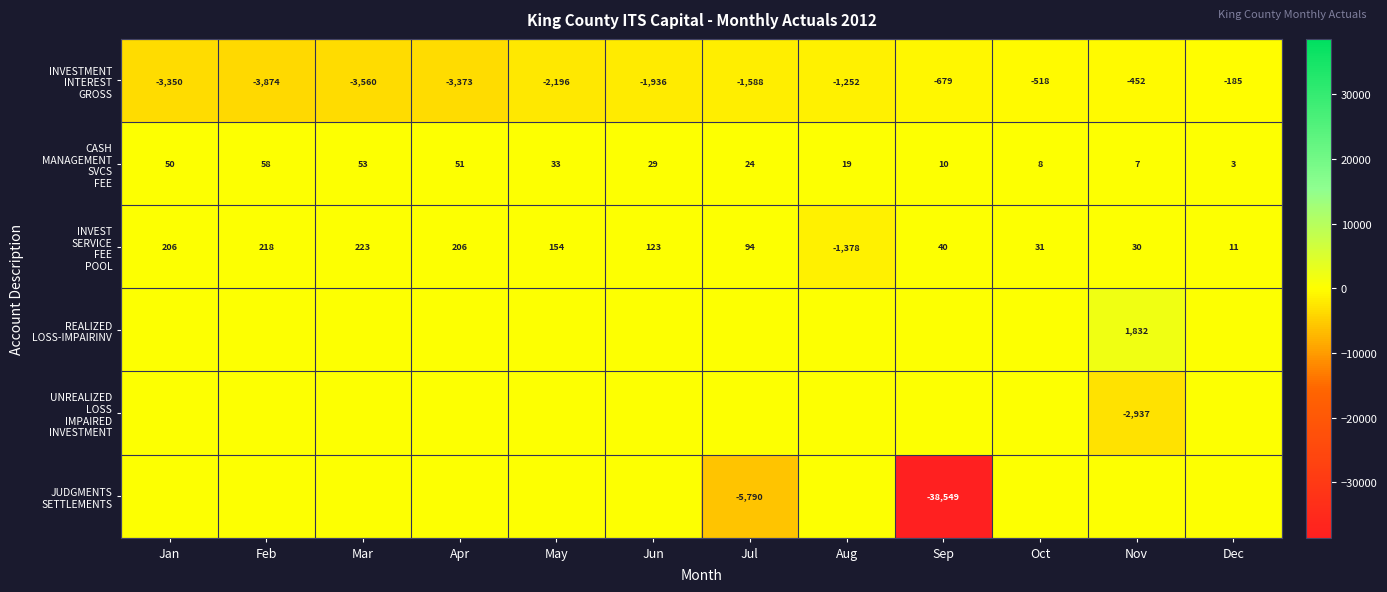

What is the spread (max minus min) of values at Aug?

1396.8